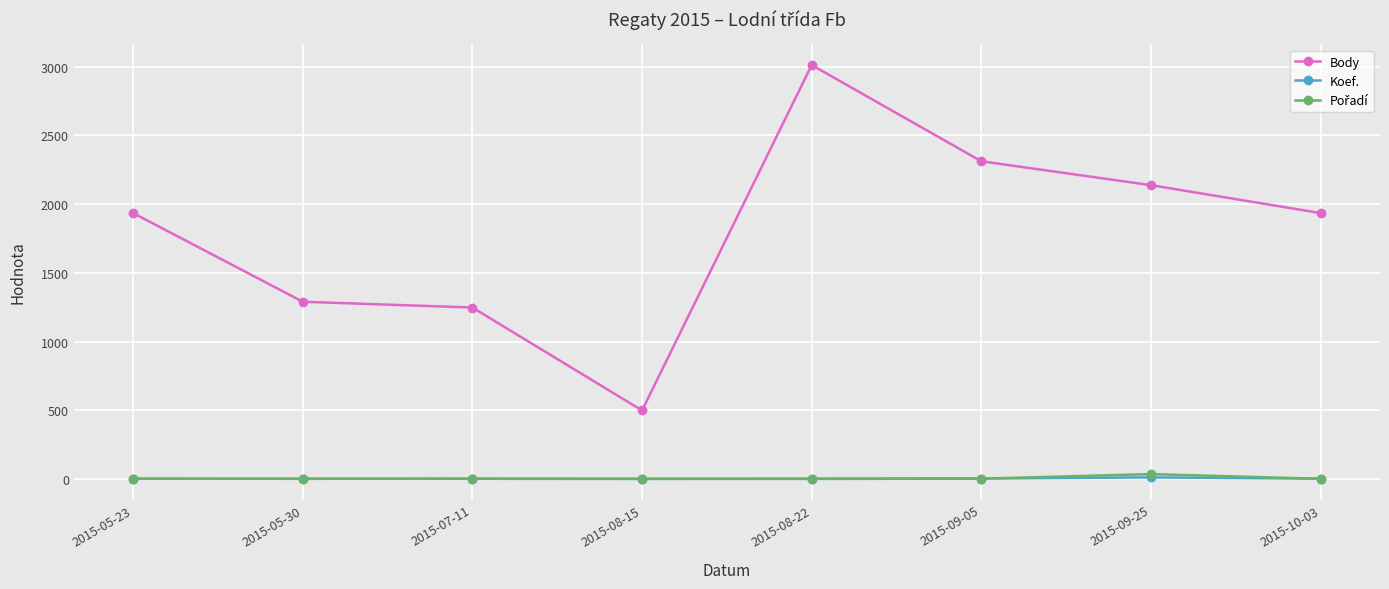

Which series has the largest range (max minus min)?

Body